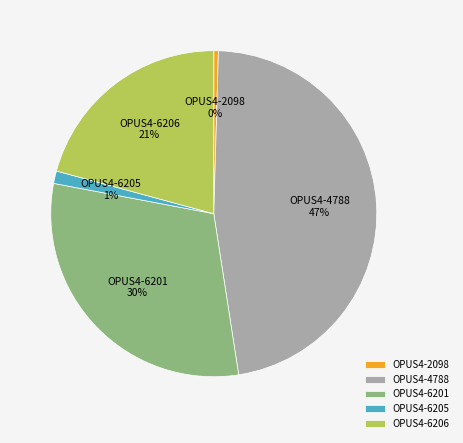

To the nearest percent, what portion does OPUS4-6201 represent?

30%